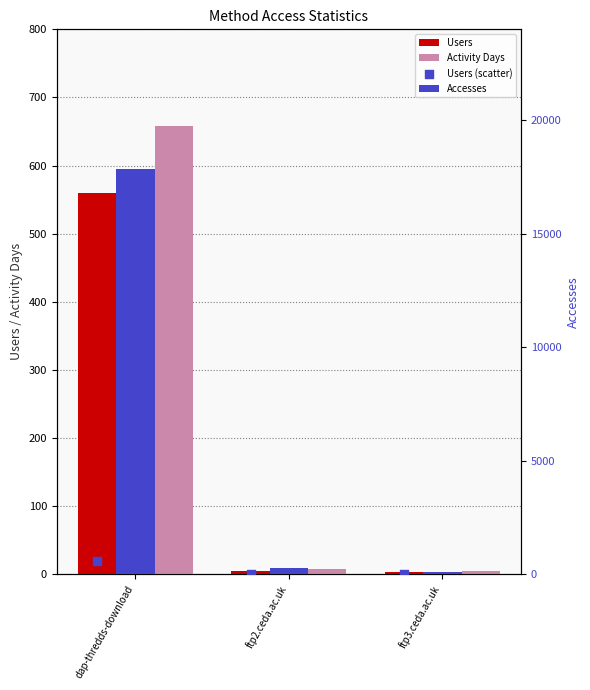

Which series has the largest total across all categories?

Accesses